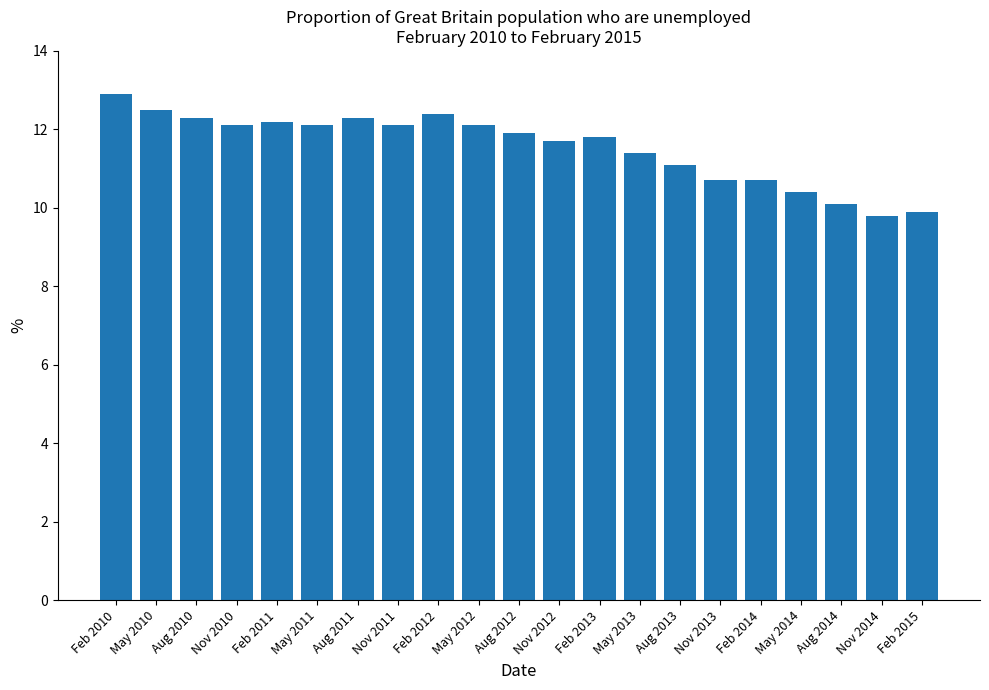

What is the label of the 3rd bar from the right?

Aug 2014